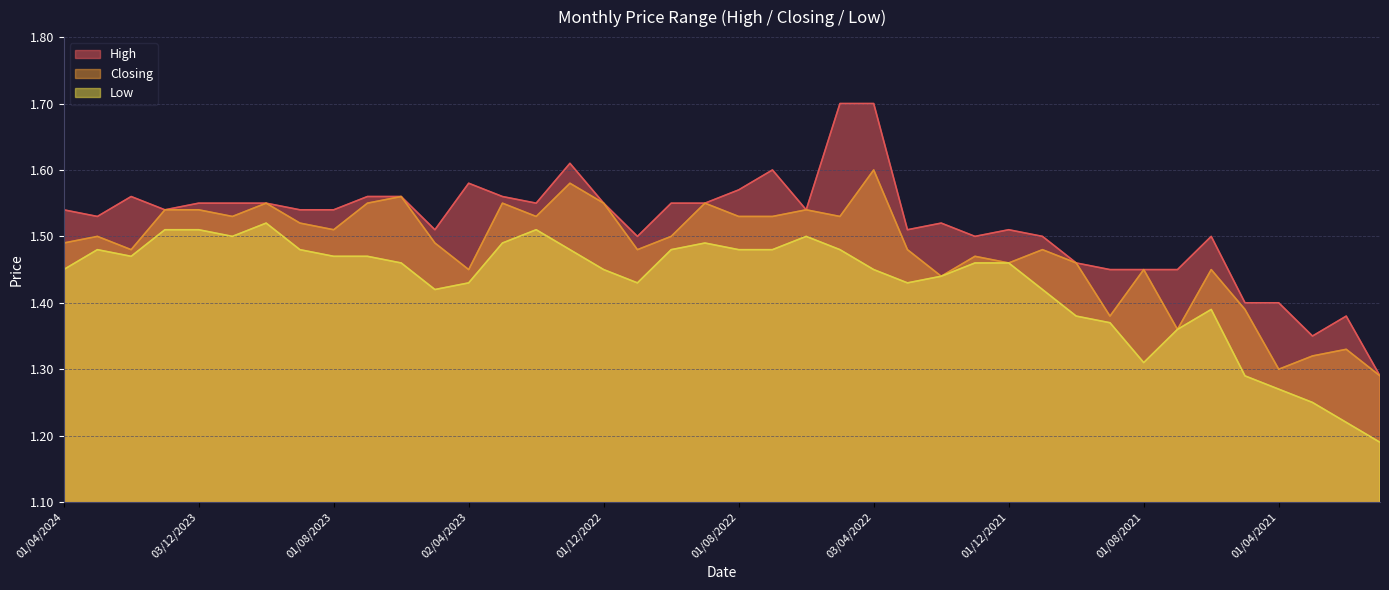

Does the chart have visible grid lines?

Yes